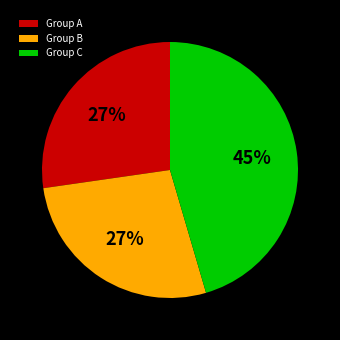

Does any single category account for the majority?

No